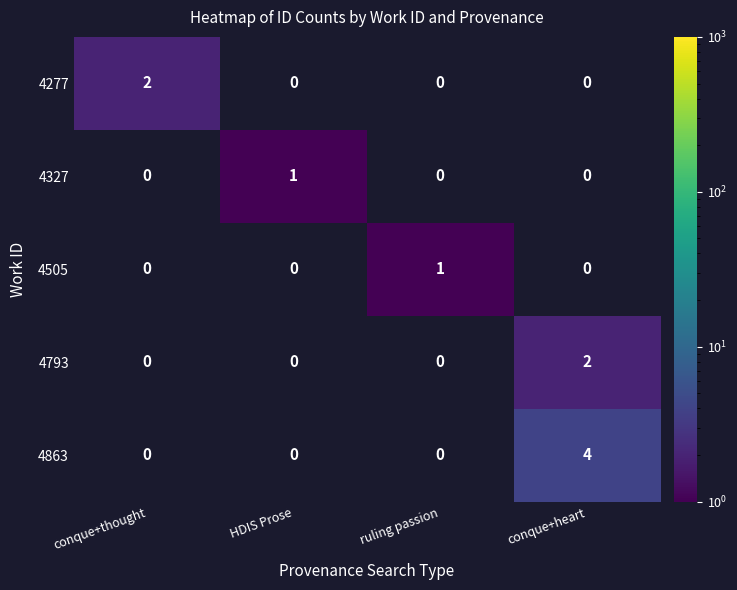

Is it true that 4277 equals 2 at conque+thought?

True